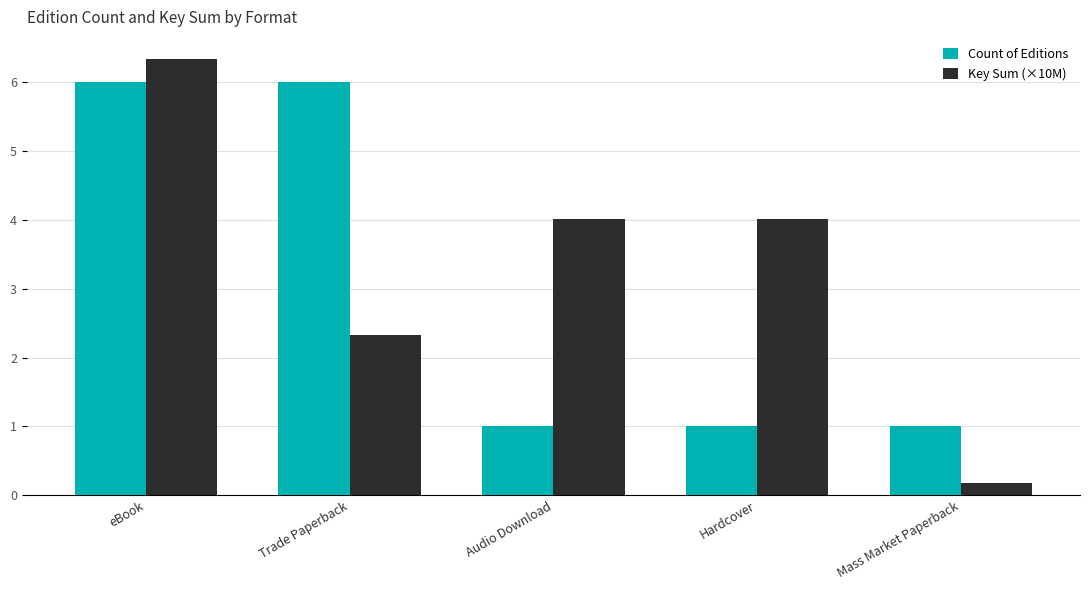

Reading right to left, what are all the values shown in this chart?

Count of Editions: 1.0	1.0	1.0	6.0	6.0
Key Sum (×10M): 0.2	4.0	4.0	2.3	6.3